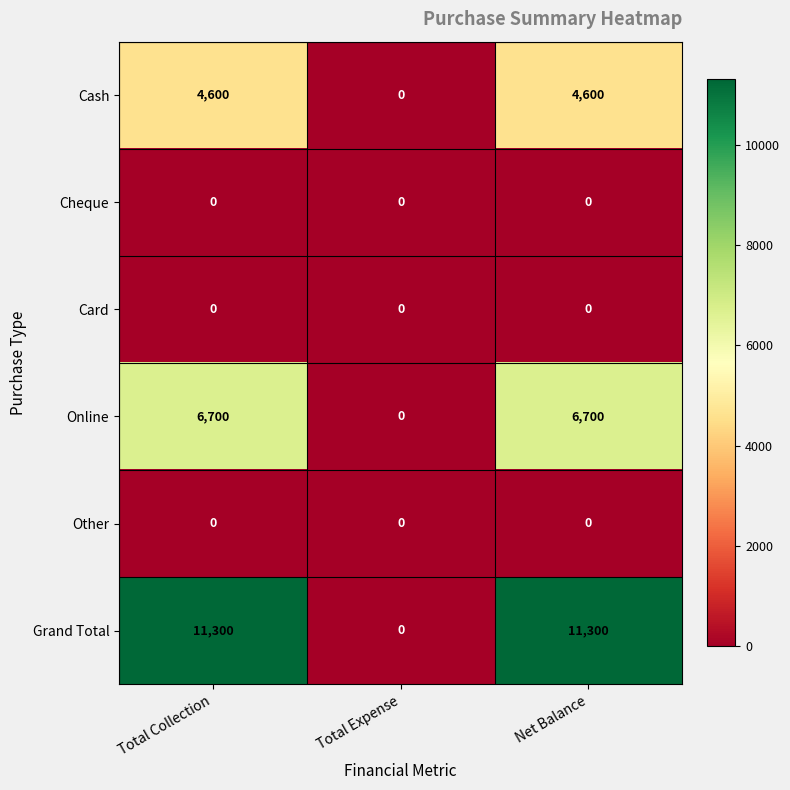

Reading left to right, extract all data points from this chart.

Cash: Total Collection=4600	Total Expense=0	Net Balance=4600
Cheque: Total Collection=0	Total Expense=0	Net Balance=0
Card: Total Collection=0	Total Expense=0	Net Balance=0
Online: Total Collection=6700	Total Expense=0	Net Balance=6700
Other: Total Collection=0	Total Expense=0	Net Balance=0
Grand Total: Total Collection=11300	Total Expense=0	Net Balance=11300